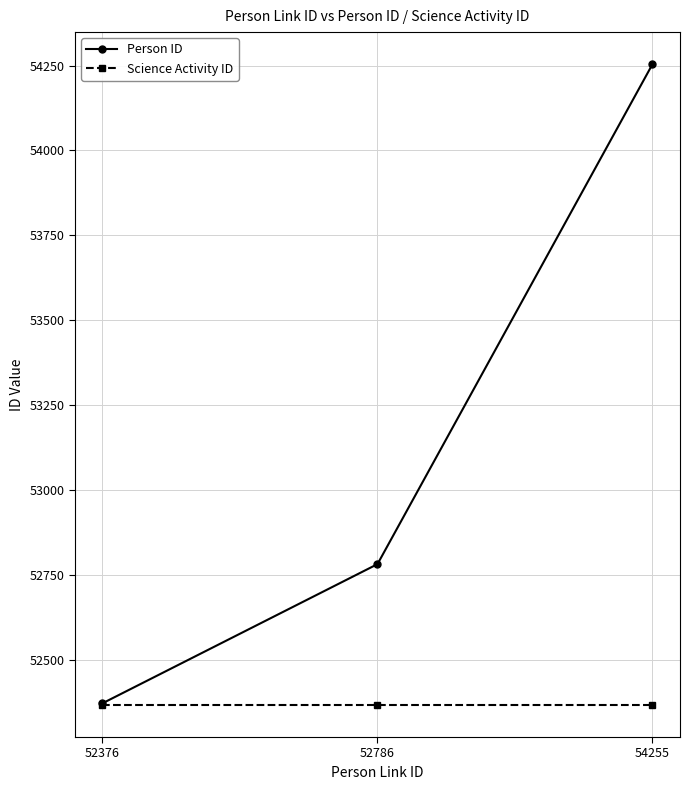

What is the sum of the Person ID values at 54255 and 52376?

106625